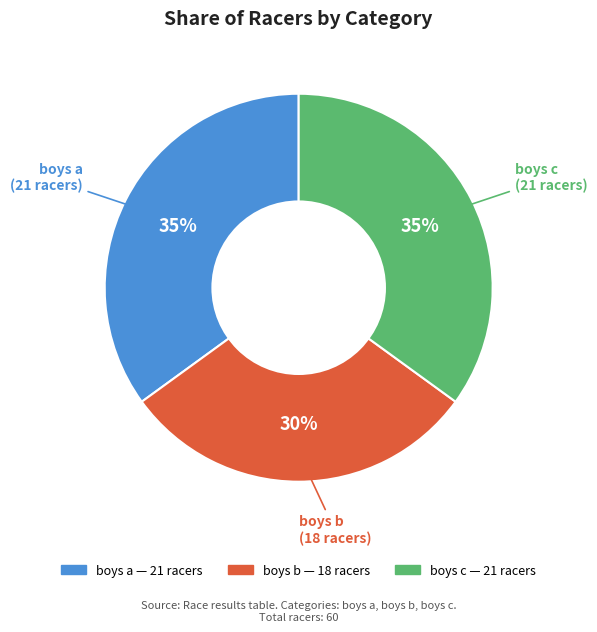

What is the ratio of the value at boys a to the value at boys b?

1.2